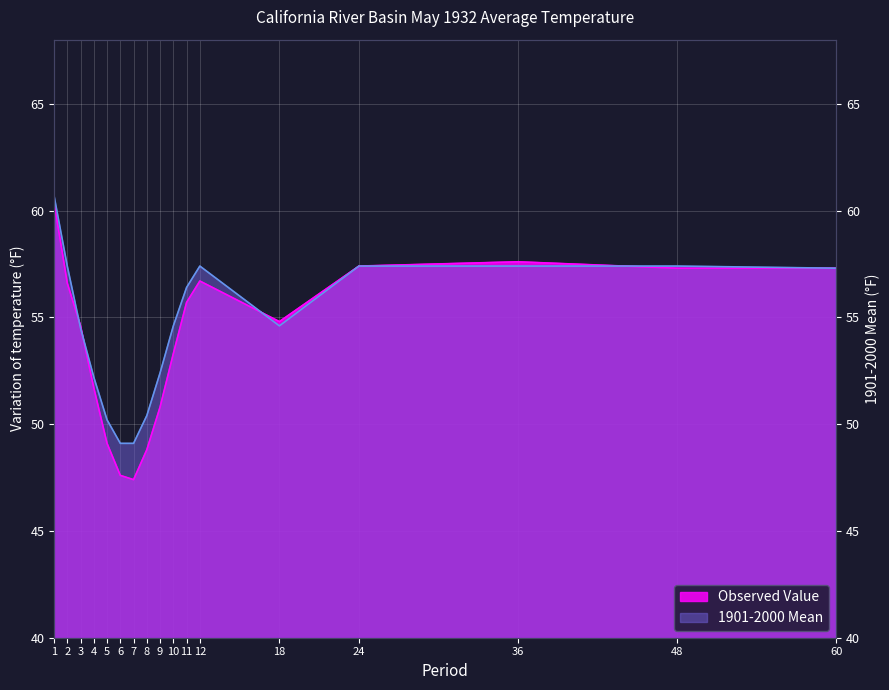

How many intersections are there between 1901-2000 Mean and Observed Value?

4